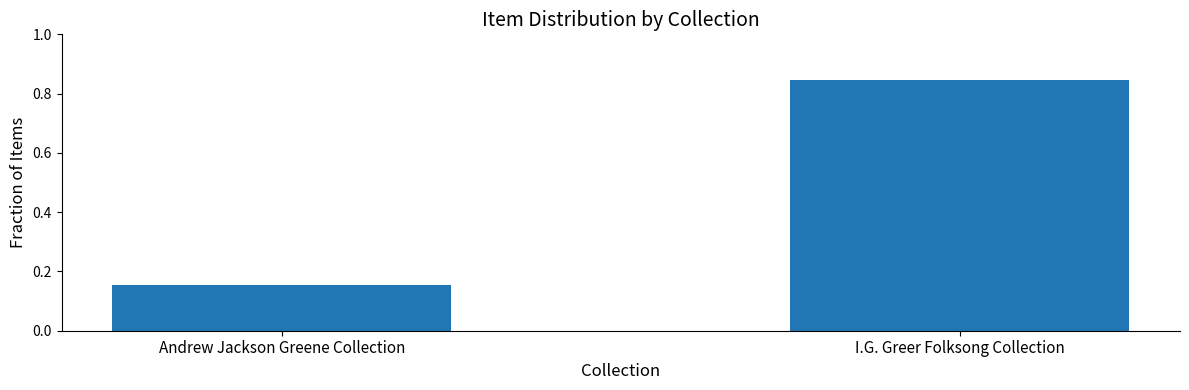

At which label is the value closest to 0?

Andrew Jackson Greene Collection